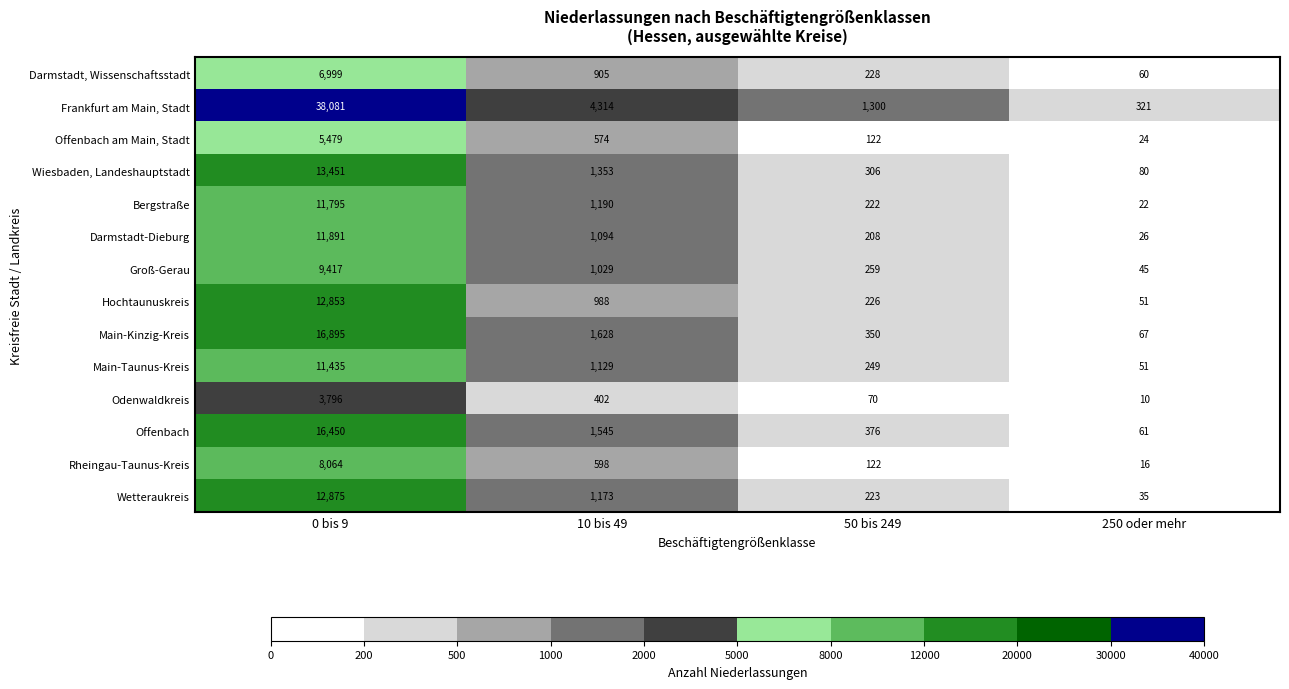

At which label does Wiesbaden, Landeshauptstadt first exceed 1353?

0 bis 9